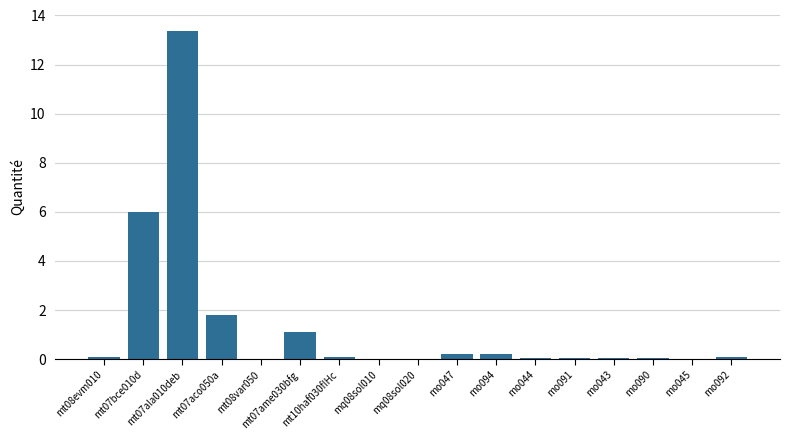

Read the value at mt07aco050a.

1.8